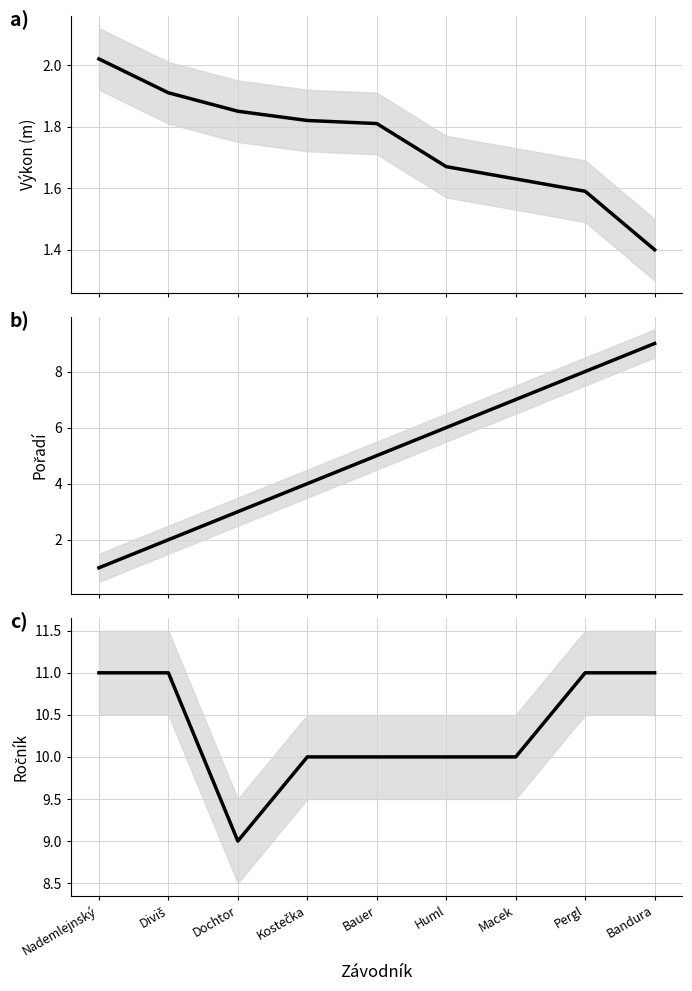

Is it true that Výkon (m) equals 1.0 at Bauer?

False